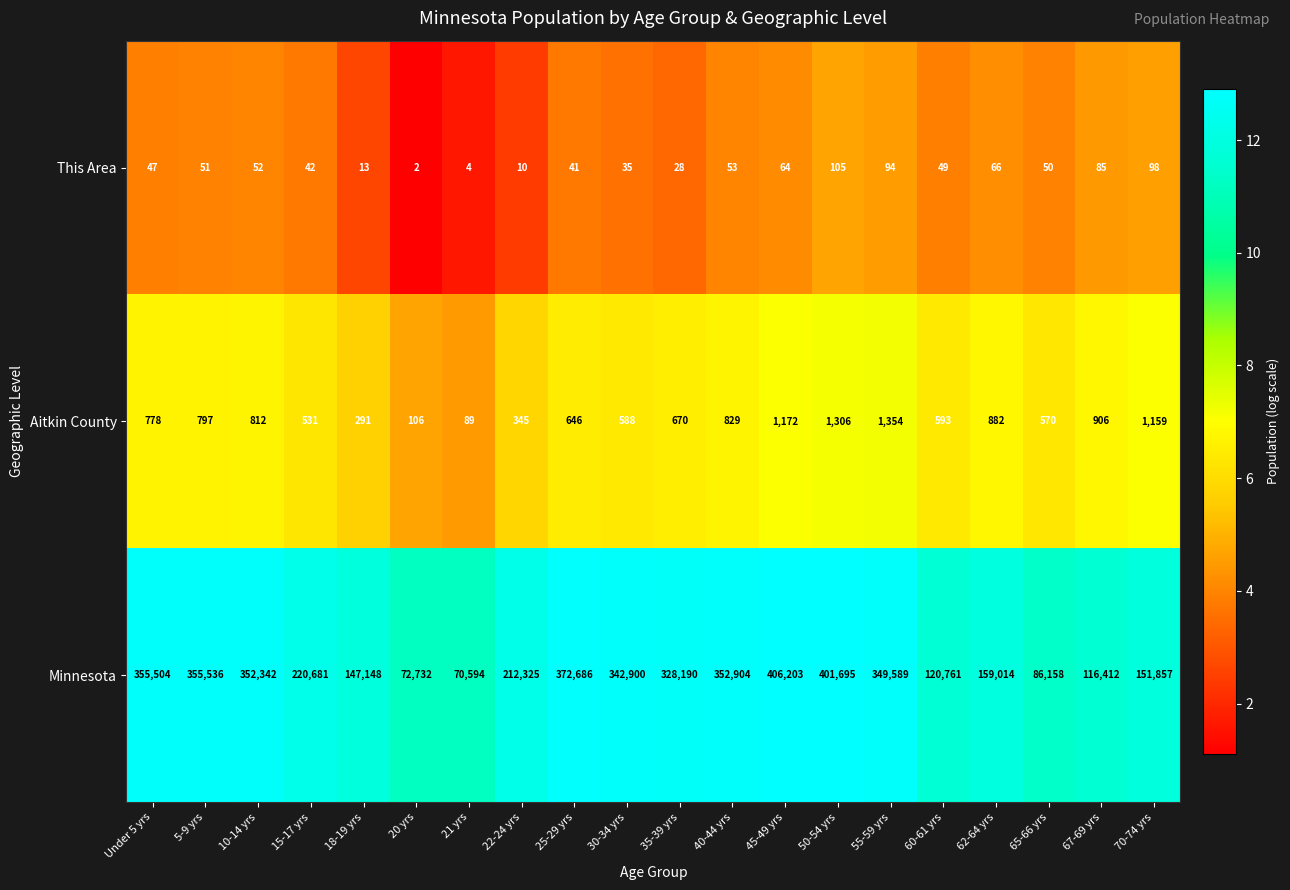

Which series has the largest range (max minus min)?

Minnesota